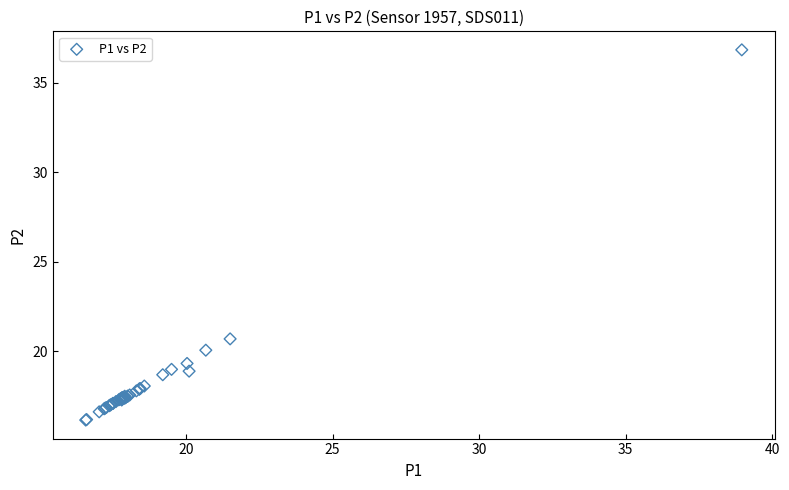

What Y value in the scatter plot is closest to 26?

20.7